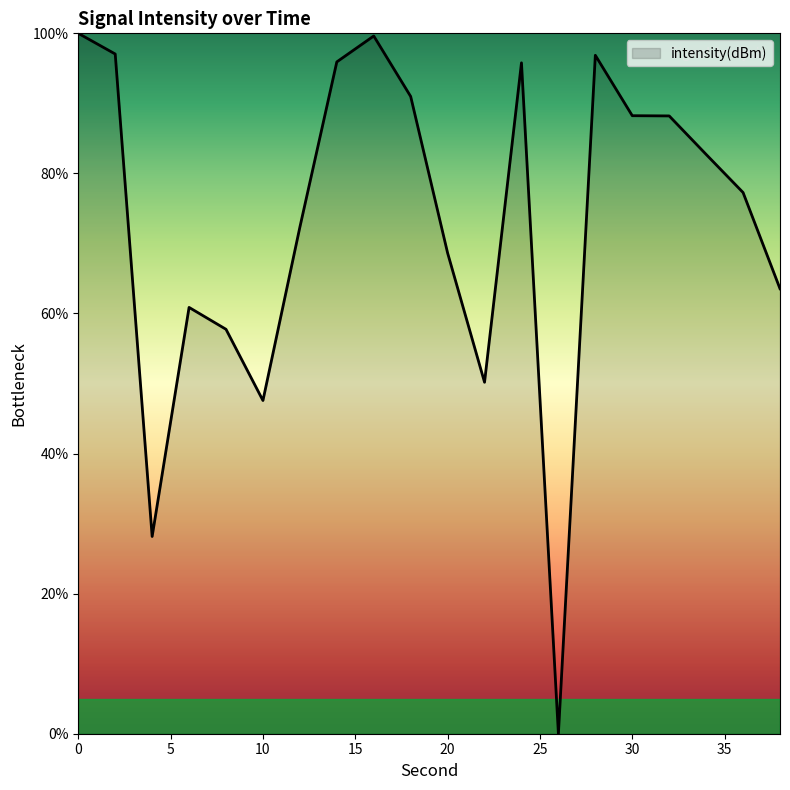

What is the maximum value shown in the chart?

100.0